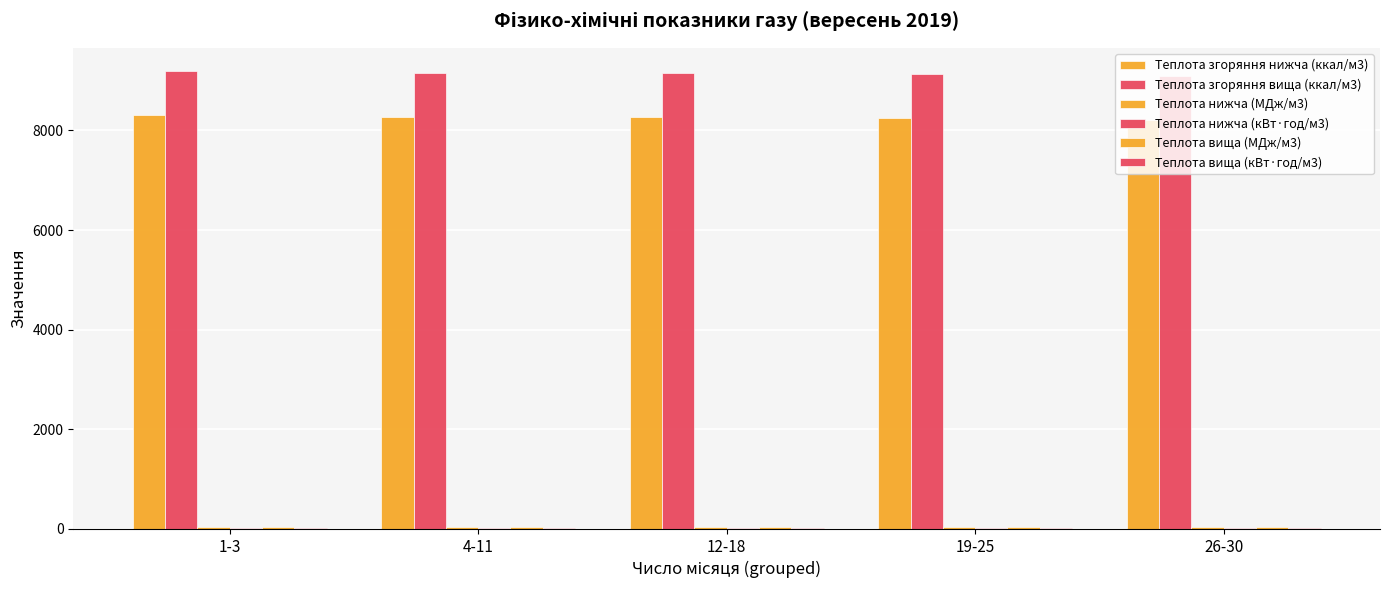

The value of Теплота вища (кВт·год/м3) at 12-18 is 10.7. True or false?

True